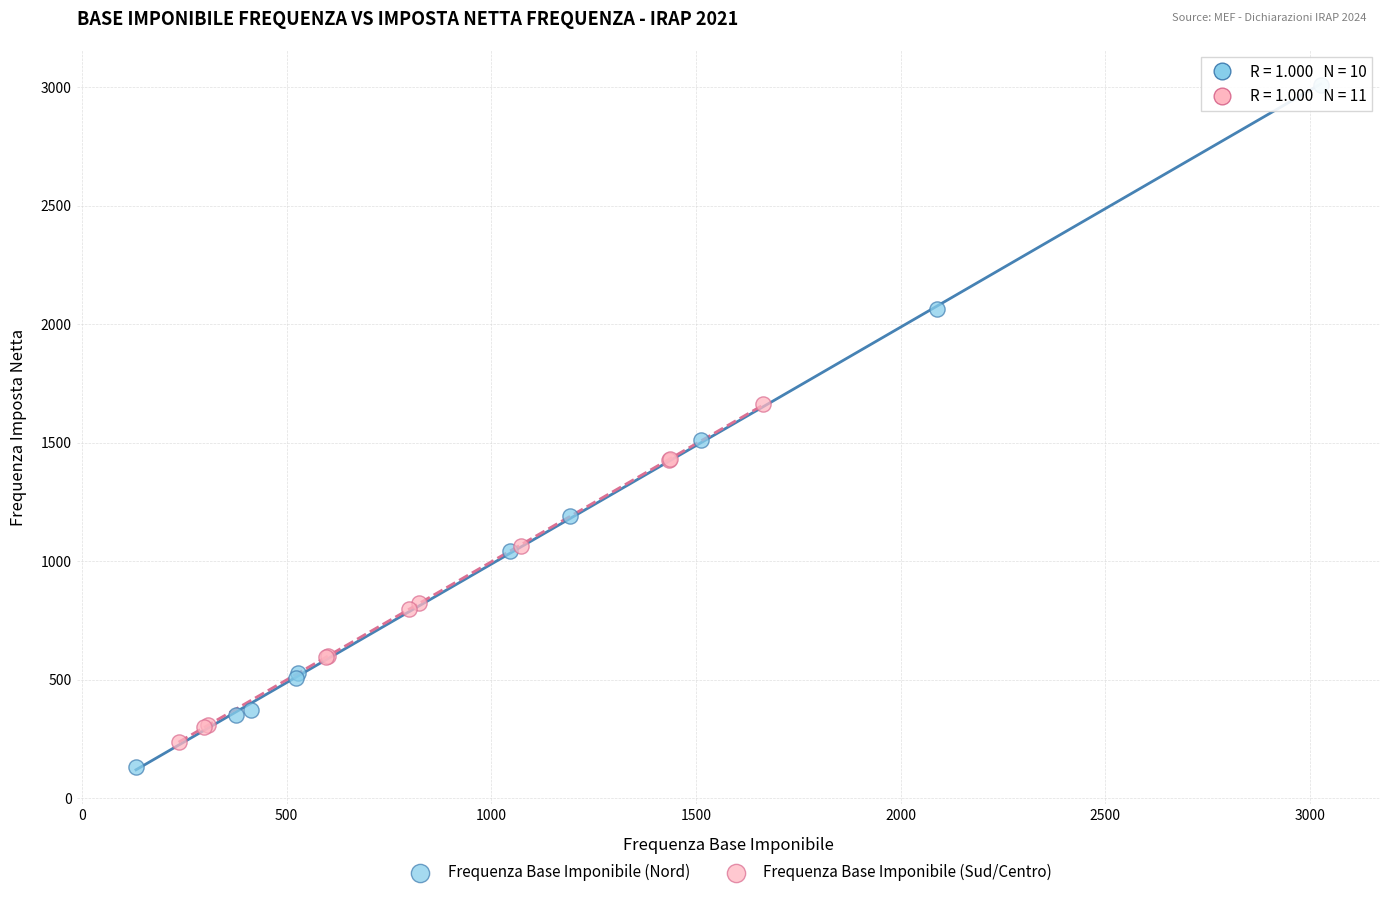

Which series has the largest Y range (max minus min)?

Frequenza Base Imponibile (Nord)